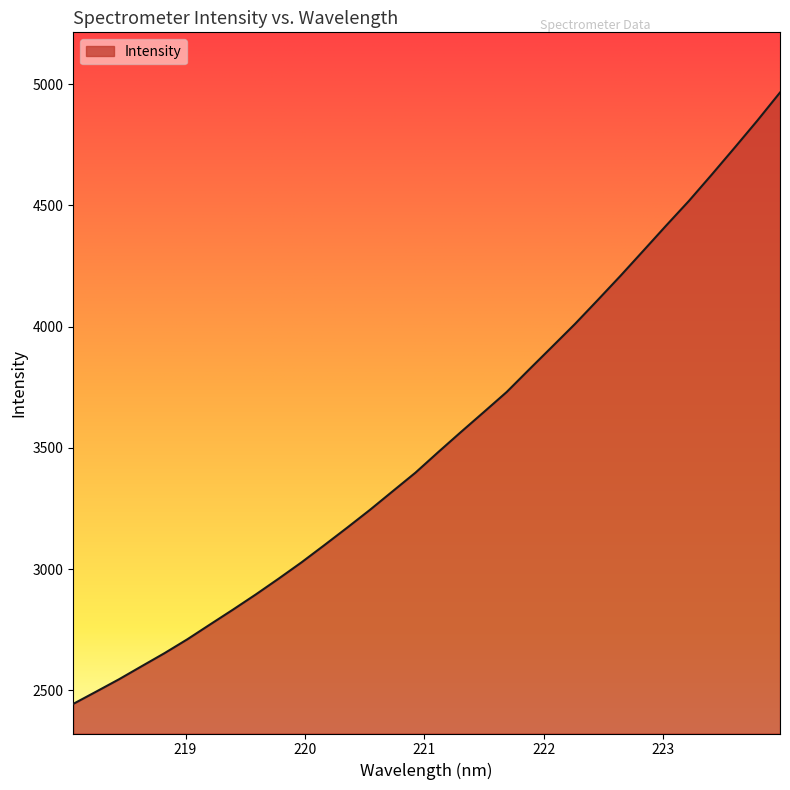

What is the greatest value displayed?

4966.0